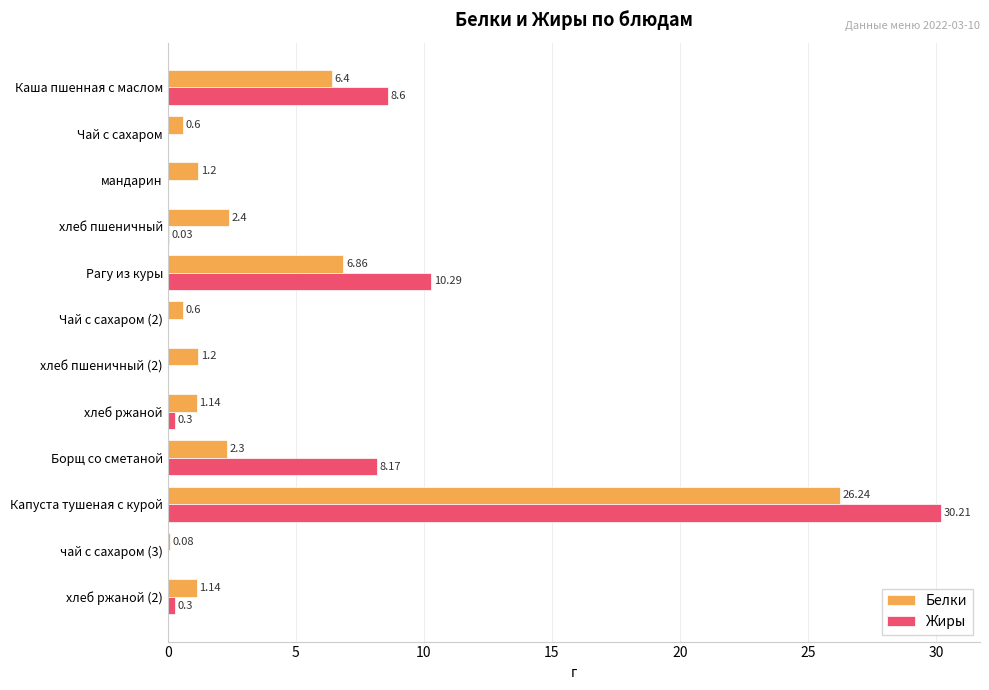

Count the number of categories in the chart.

12